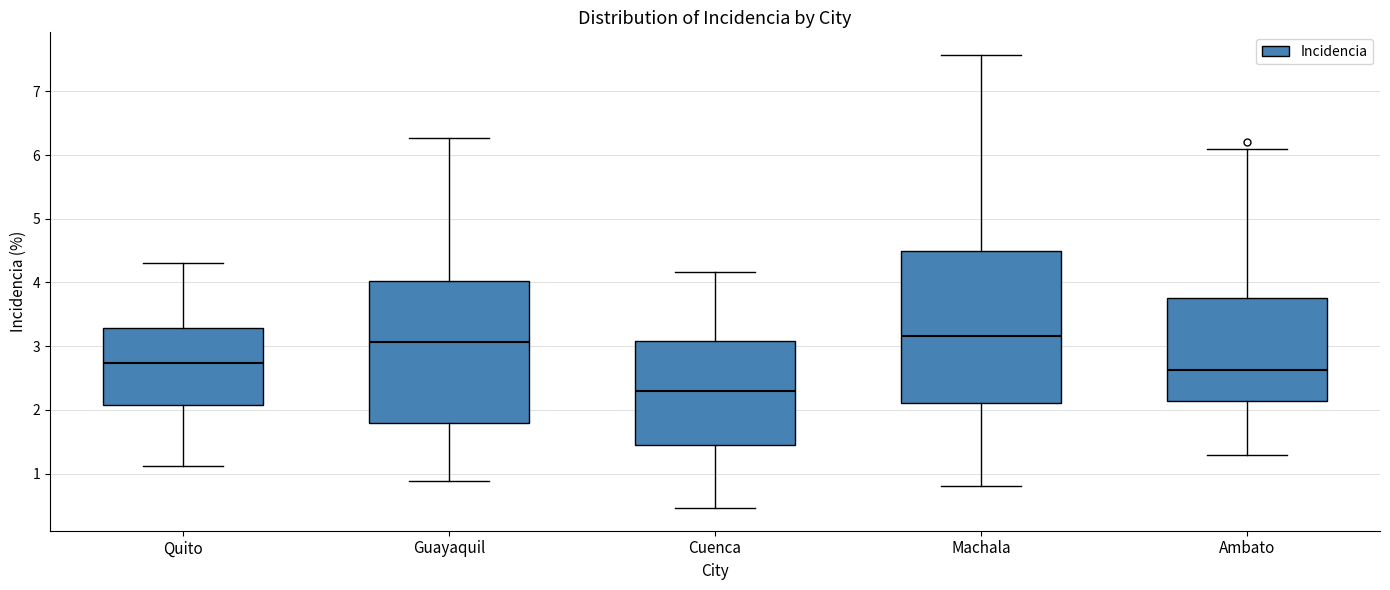

Which box has the highest median line?

Machala